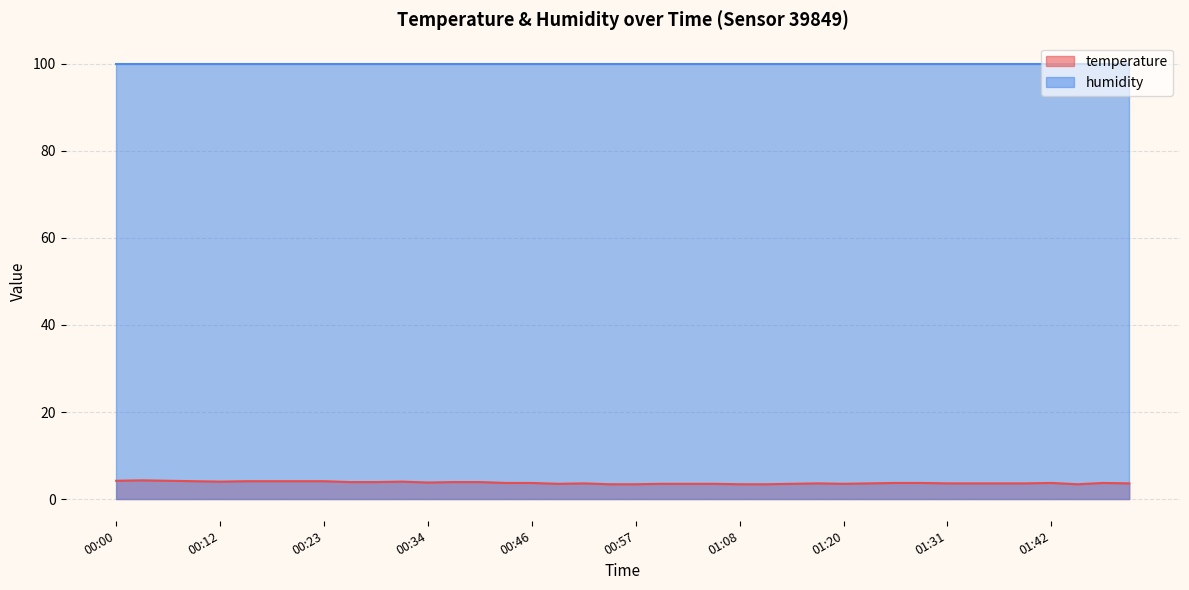

What is the difference between the highest and lowest values at 00:00?

95.7